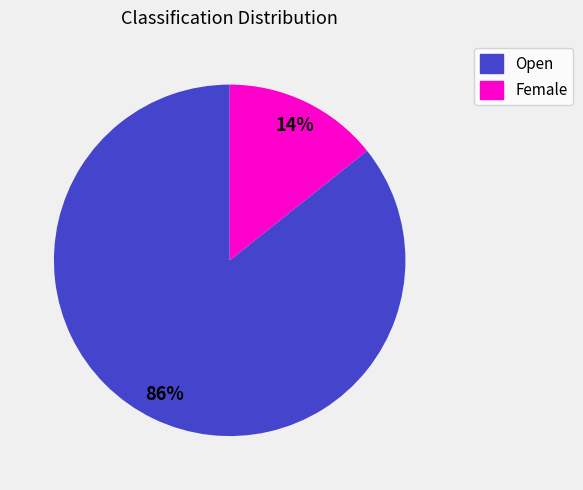

To the nearest percent, what percentage of the pie is Open?

86%